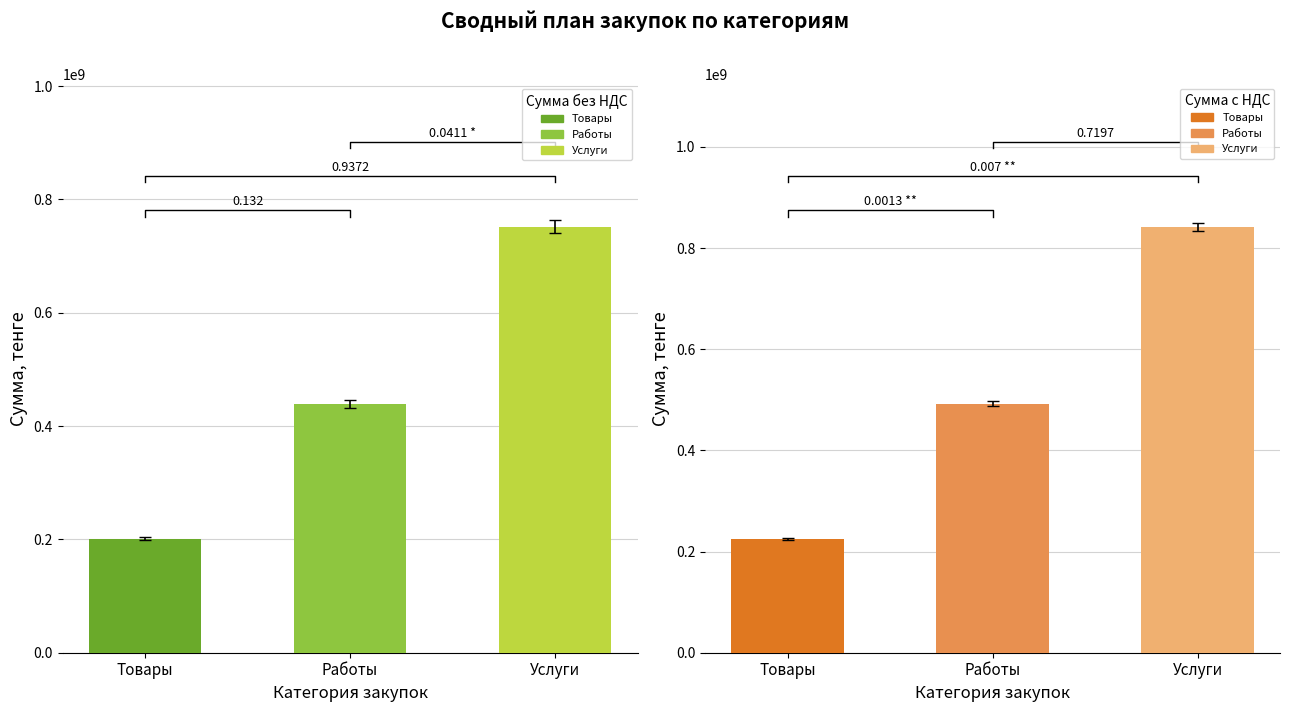

What is the difference between the values at Товары and Работы?

237959753.6